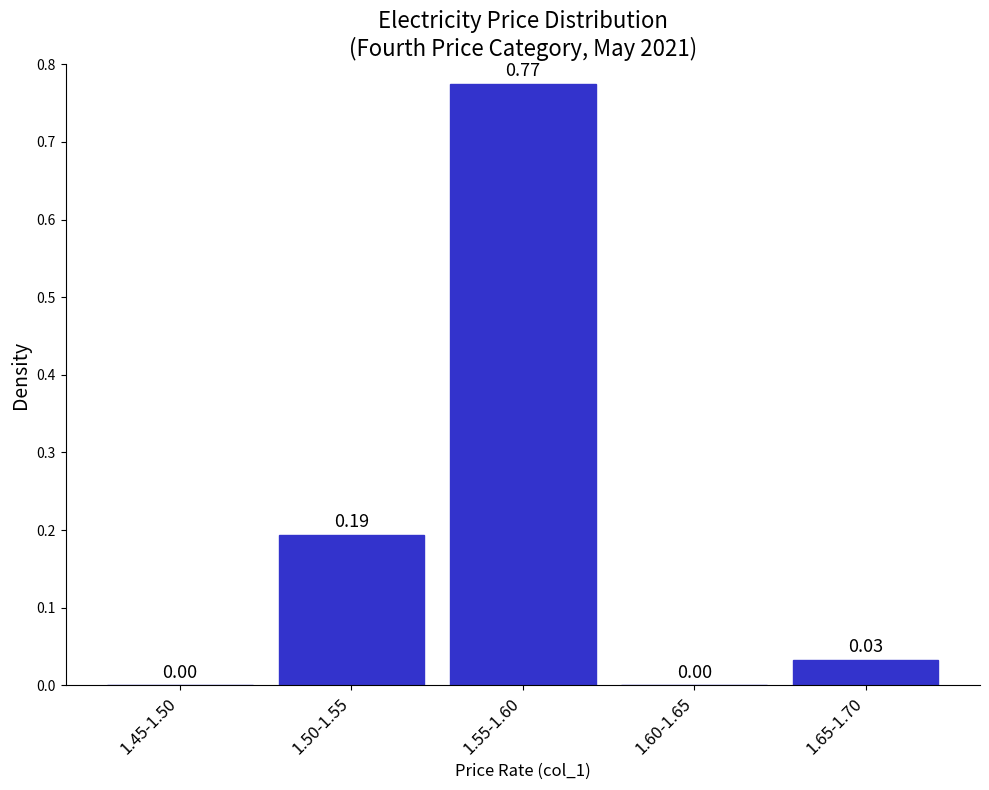

What is the sum of all values?

1.0